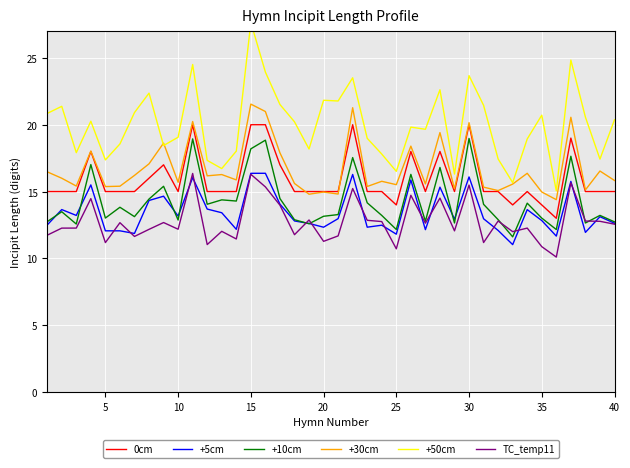

Which series has the largest total across all categories?

+50cm